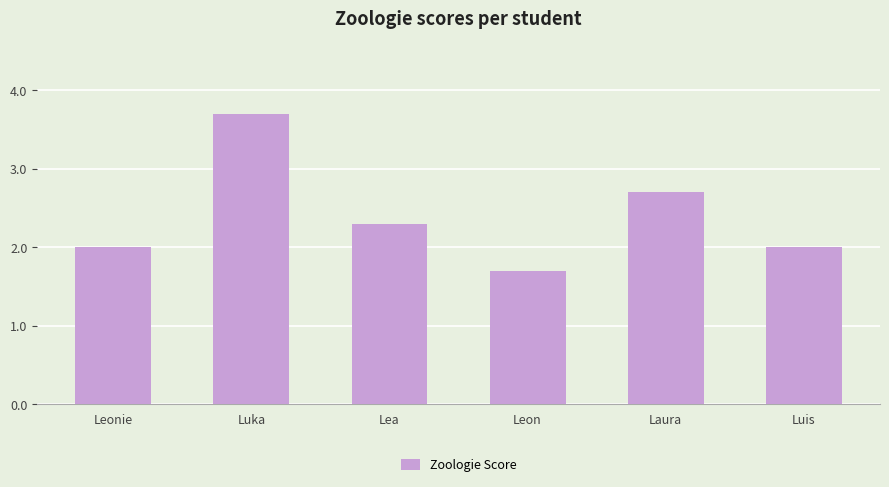

Are the bars horizontal?

No